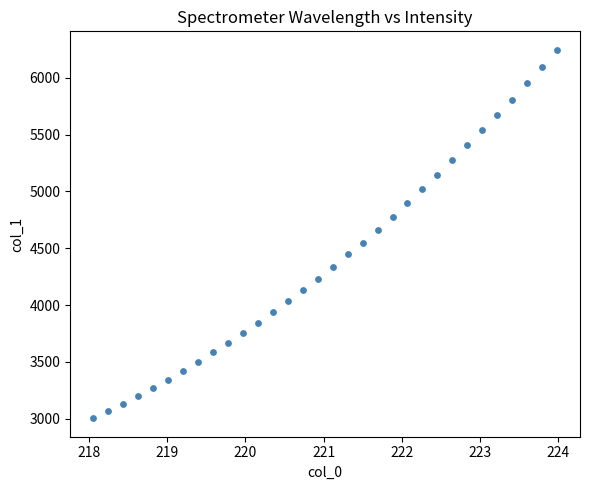

What is the range of X values (max minus min)?

5.9